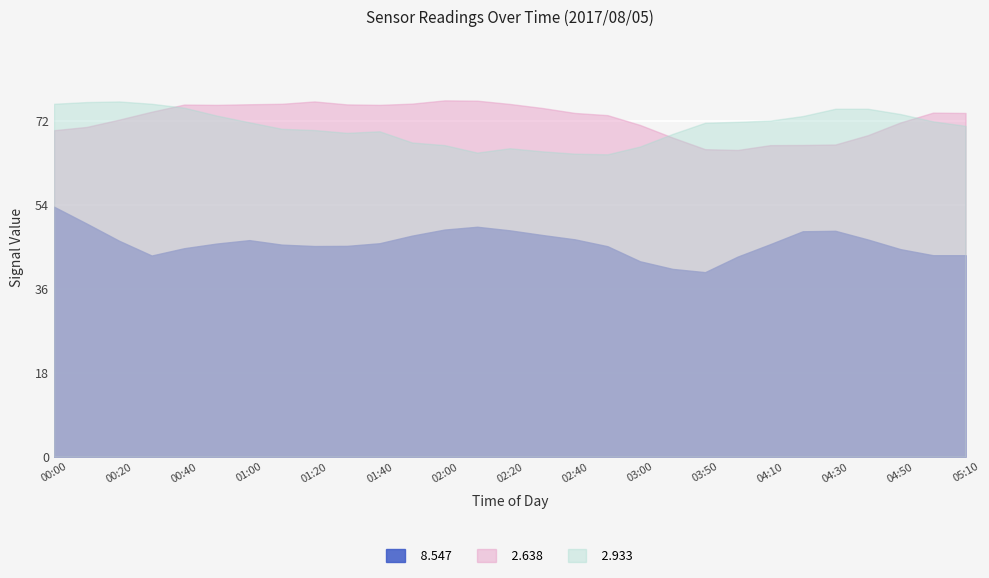

What is the label of the 23rd point from the left?

04:10